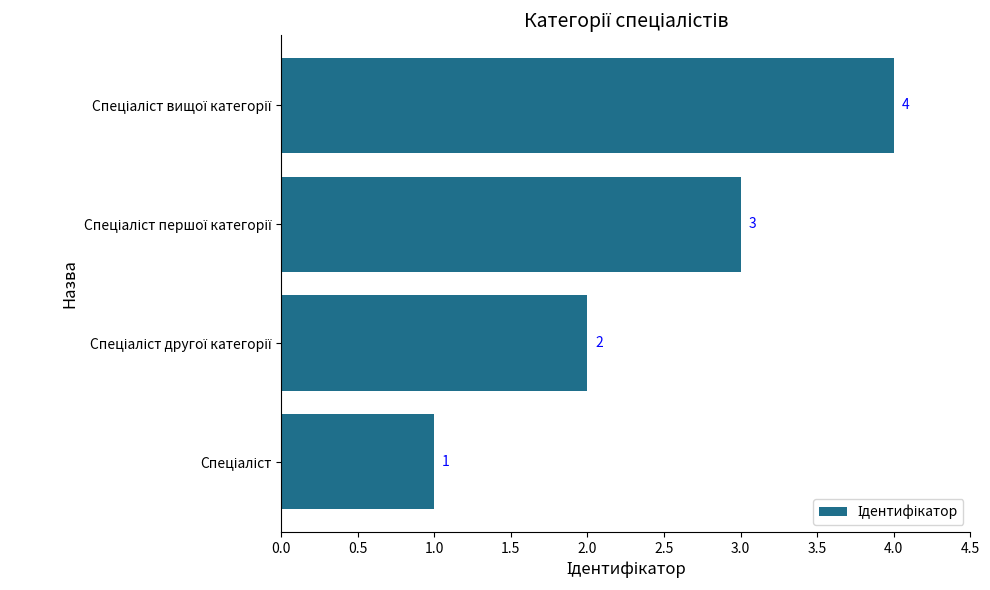

Count the values in the range 2 to 4.

3